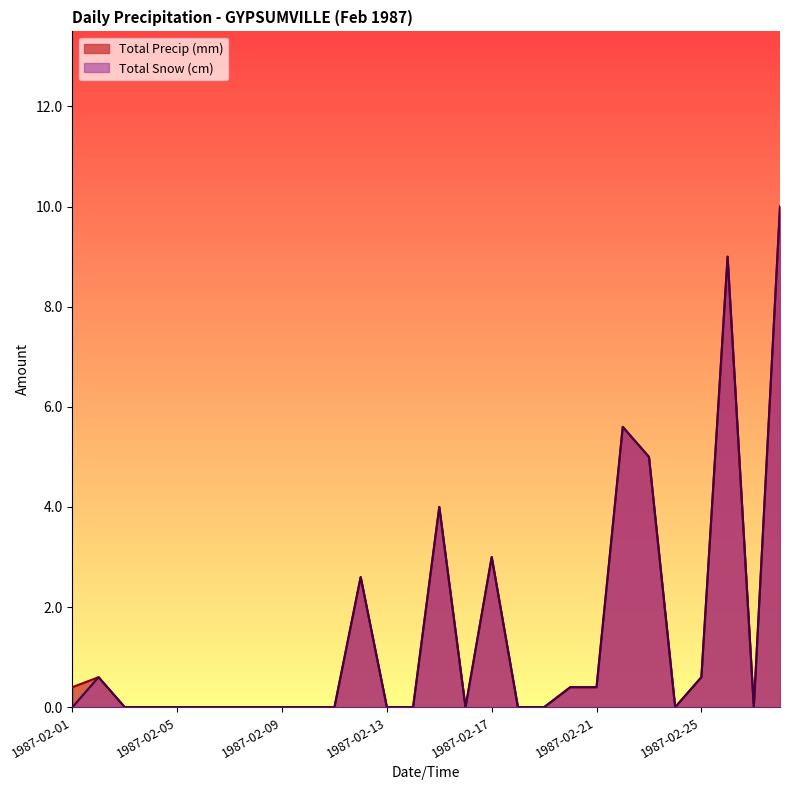

True or false: Total Precip (mm) has more than 1 points higher than both neighbors.

True